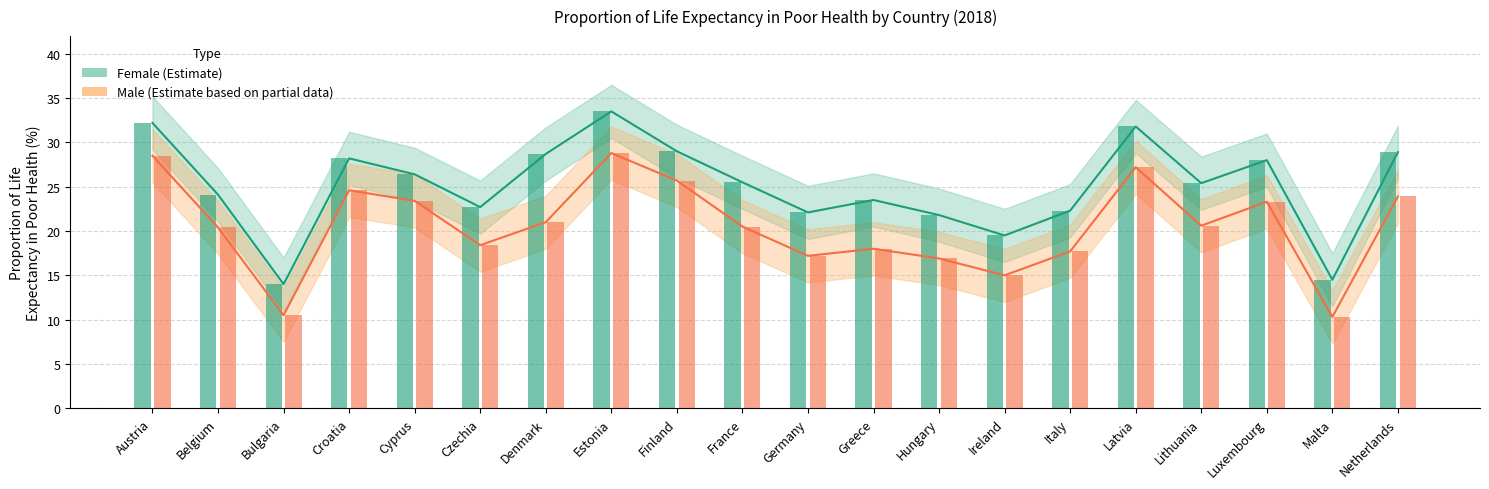

Count the number of categories in the chart.

20